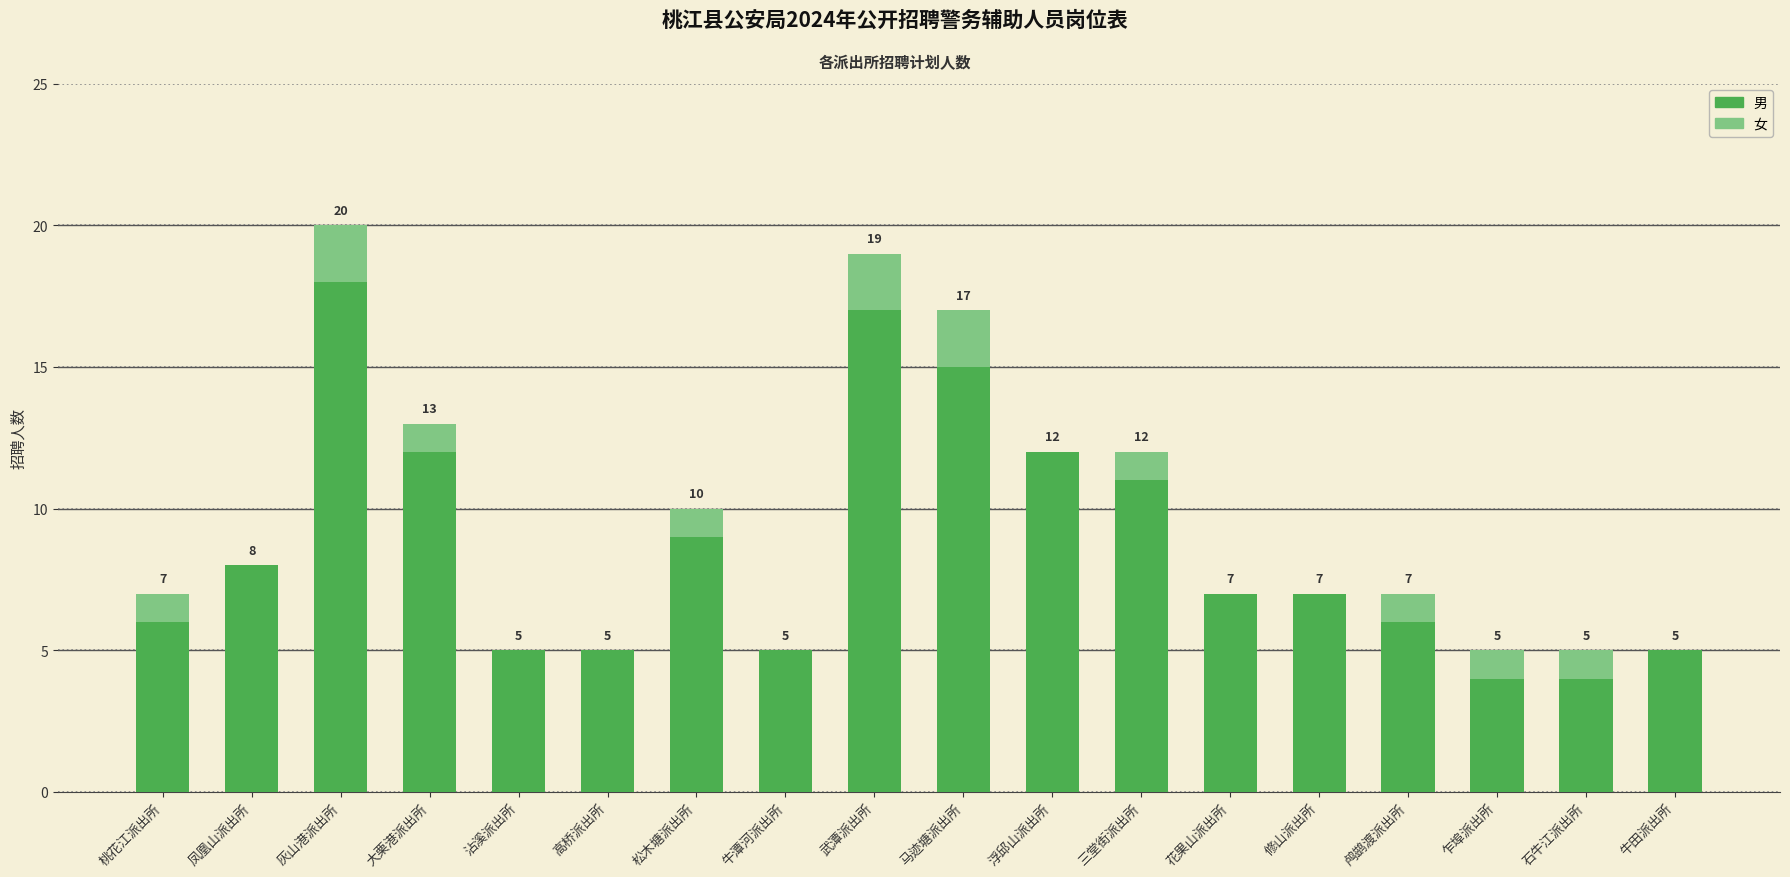

Which category has the highest value in the 男 series?

灰山港派出所